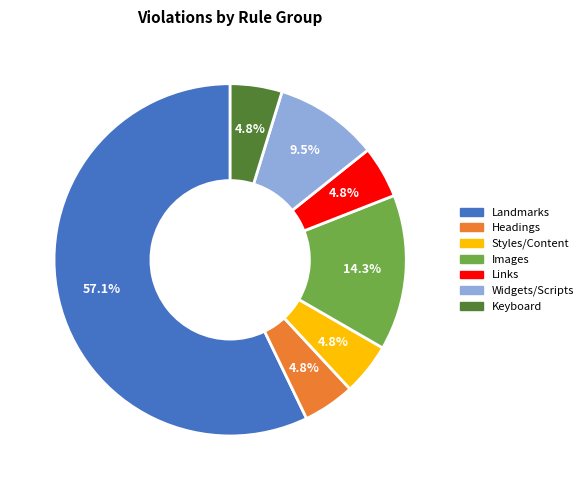

Is there any slice that represents more than half of the pie?

Yes